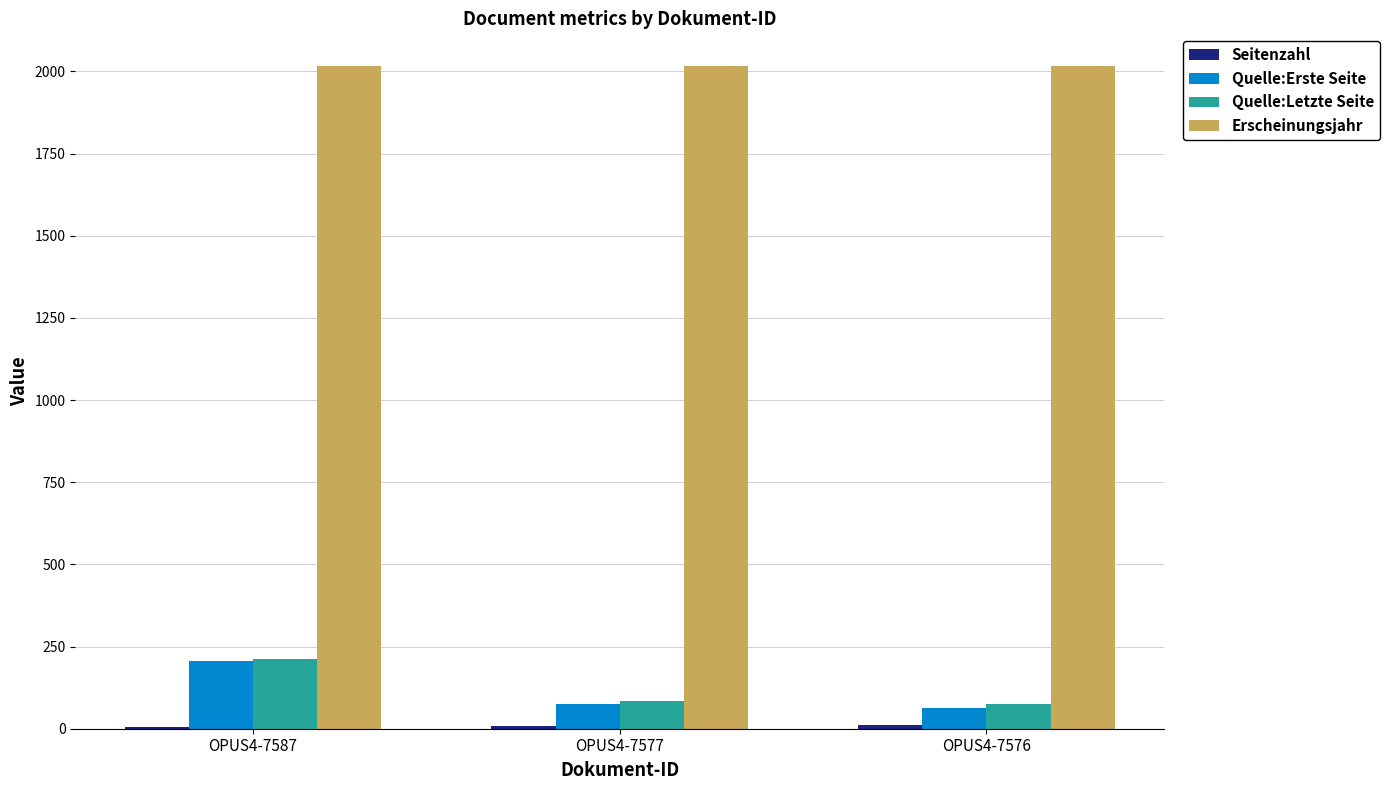

What is the sum of all Erscheinungsjahr values?

6045